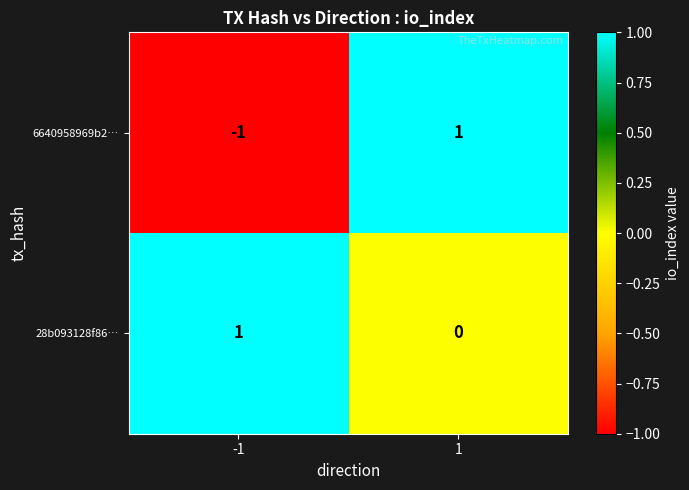

The 6640958969b2… series shows -2 at -1. True or false?

False